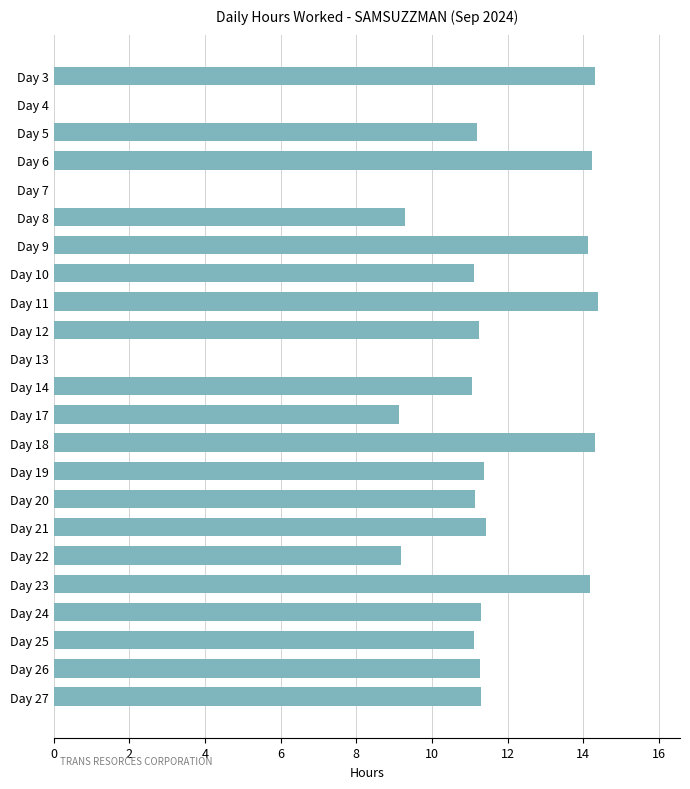

Approximately how many times larger is the value at Day 5 compared to Day 18?

0.8